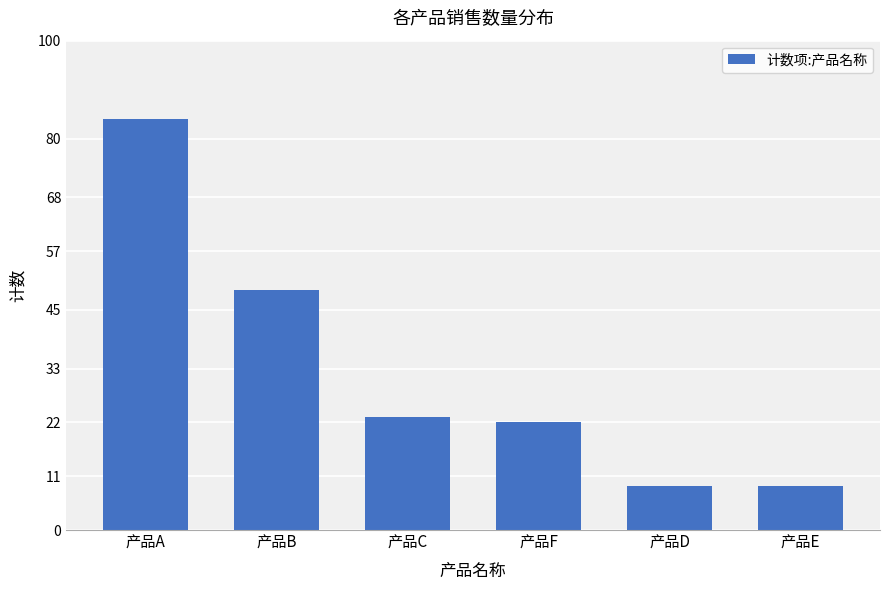

How many series are shown in this chart?

1